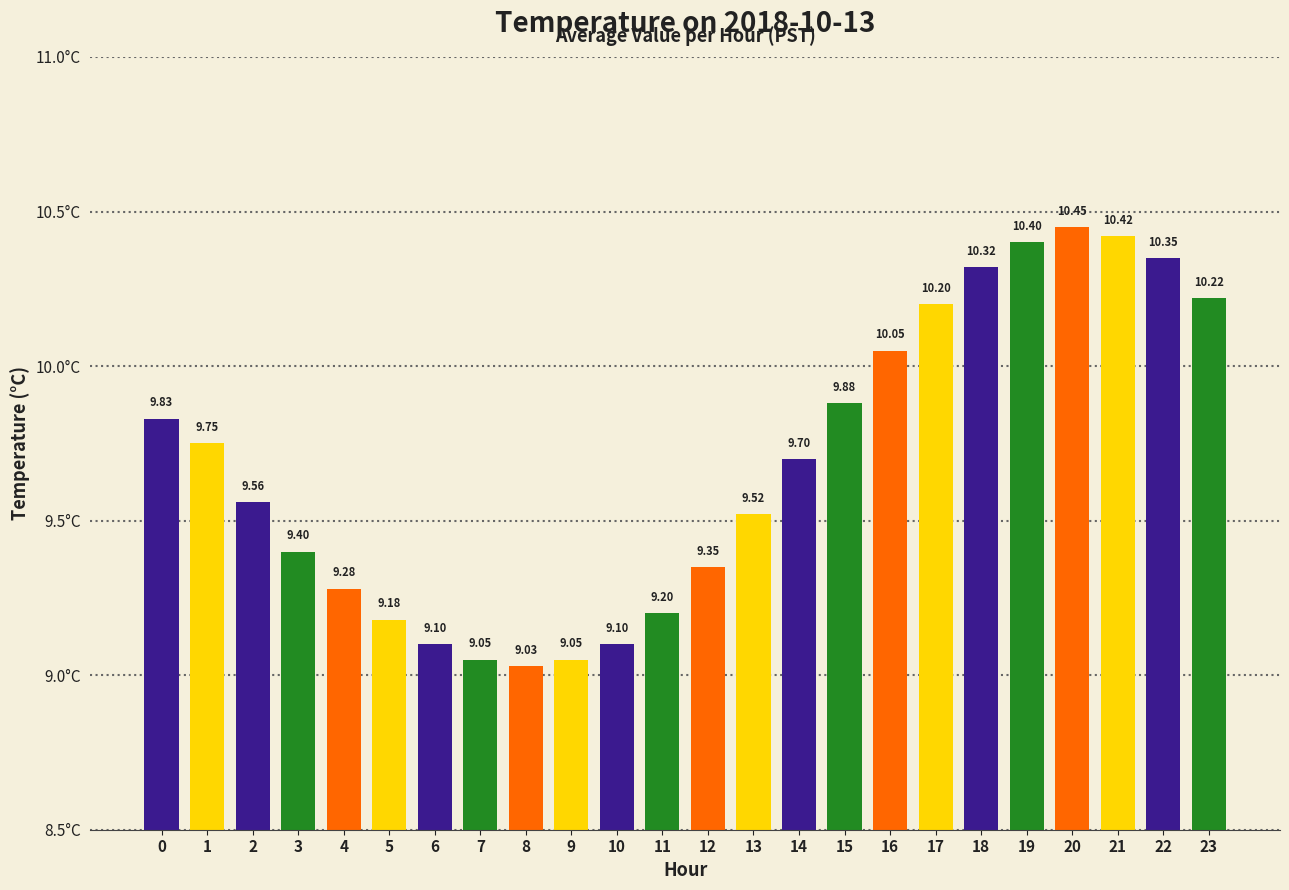

Approximately how many times larger is the value at 21 compared to 12?

1.1